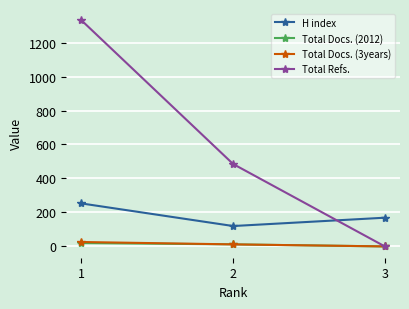

At which label is Total Docs. (3years) closest to 13?

2